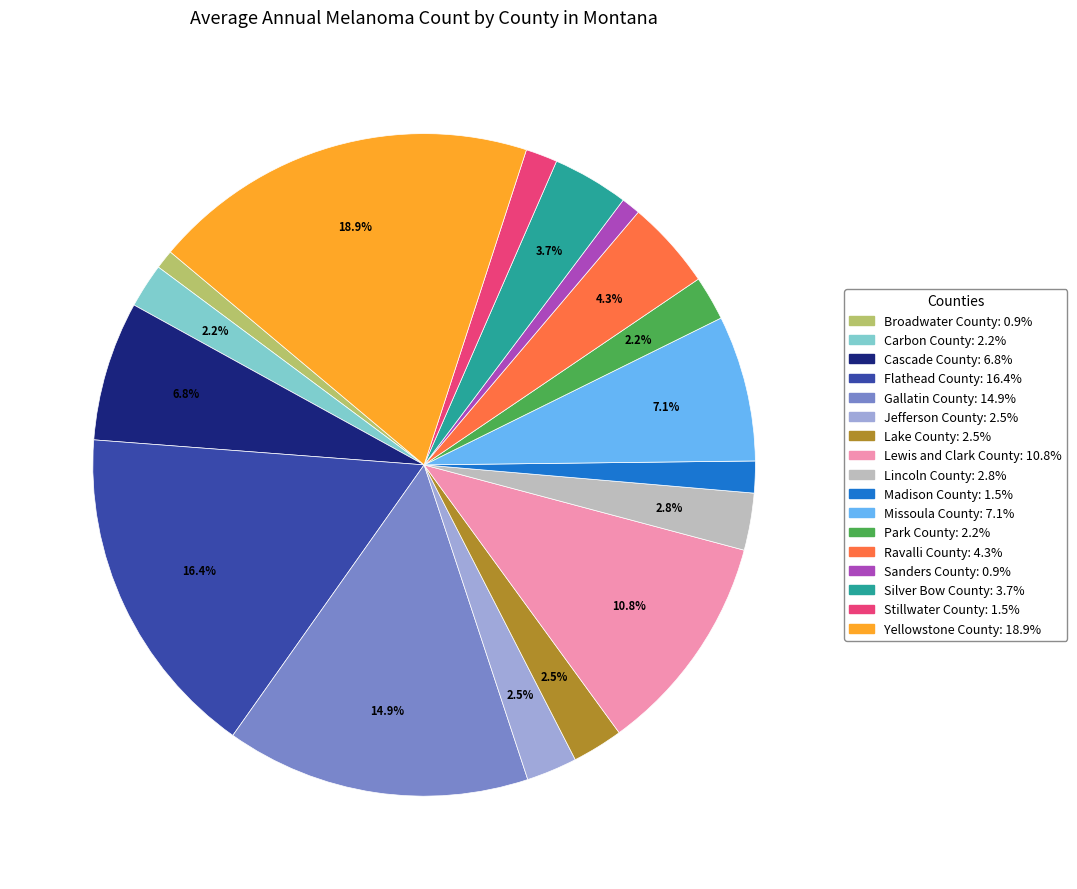

To the nearest percent, what is the difference between the Jefferson County and Silver Bow County slice percentages?

1%